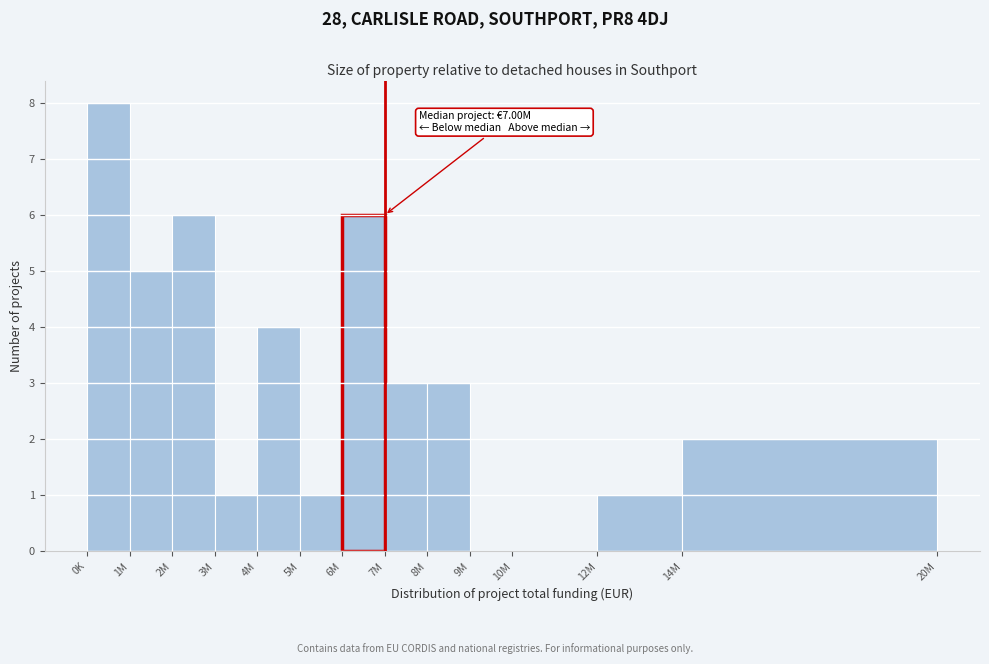

Reading right to left, transcribe all the data shown in this chart.

14M=2	12M=1	10M=0	9M=0	8M=3	7M=3	6M=6	5M=1	4M=4	3M=1	2M=6	1M=5	0K=8